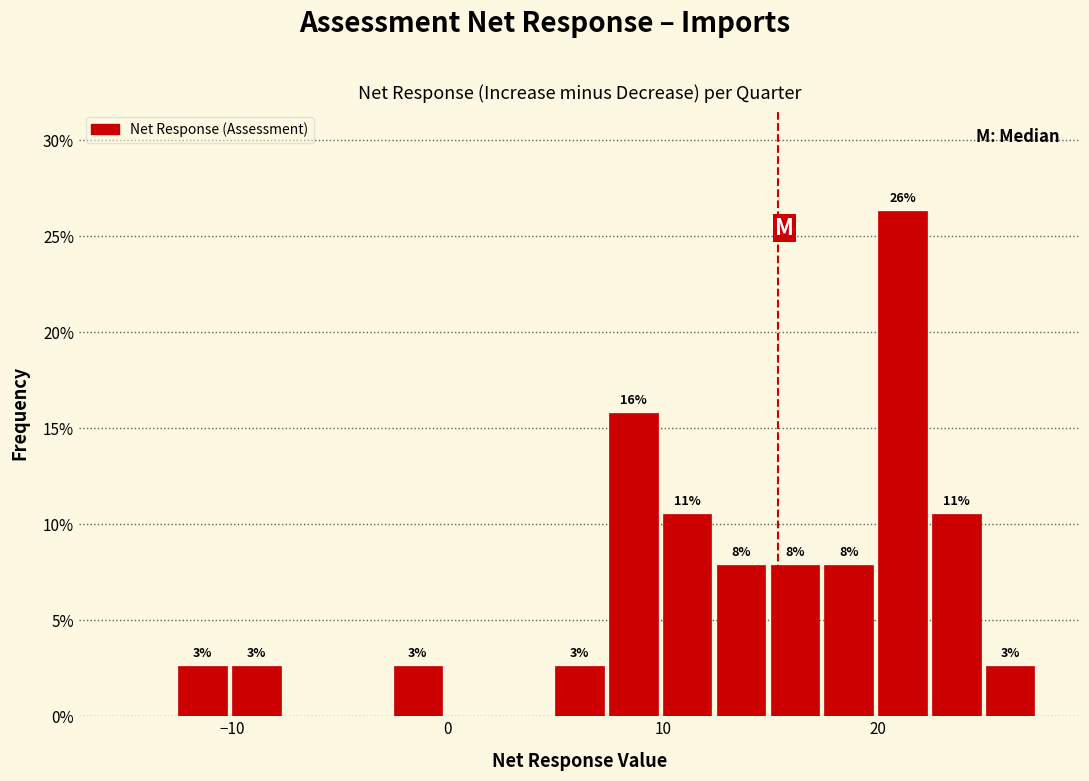

Around what value on the x-axis is the tallest bar? Give the approximate position of its centre, as read against the axis.

21